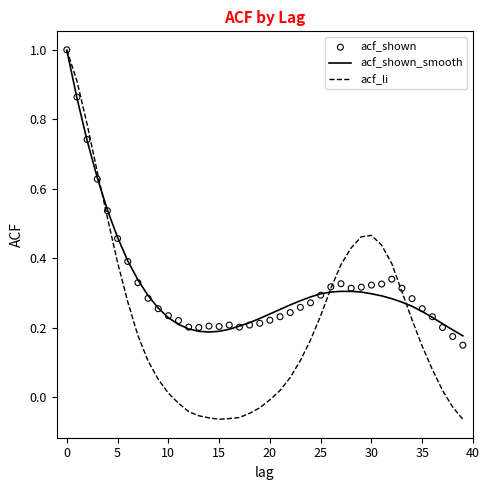

Which series reaches the maximum Y coordinate?

acf_li